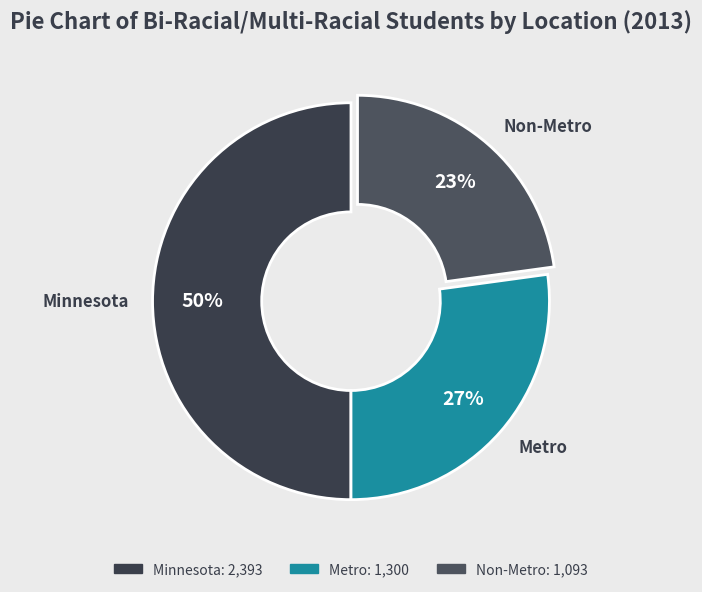

Count the number of slices in the pie.

3